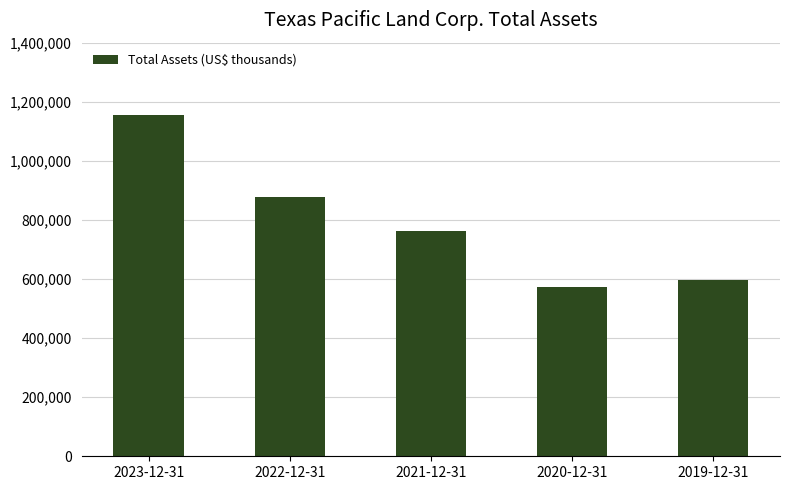

Is it true that the value at 2023-12-31 is 1156398?

True